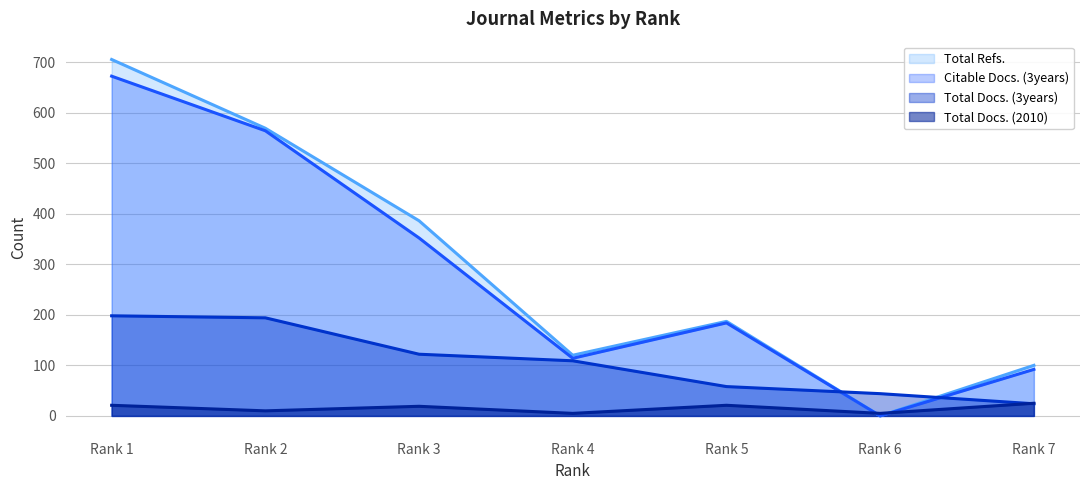

What is the sum of all Total Refs. values?

2067